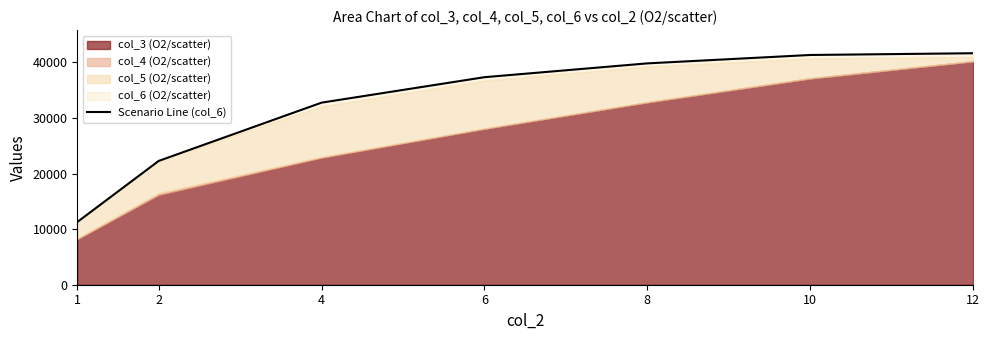

Does the chart have visible grid lines?

No